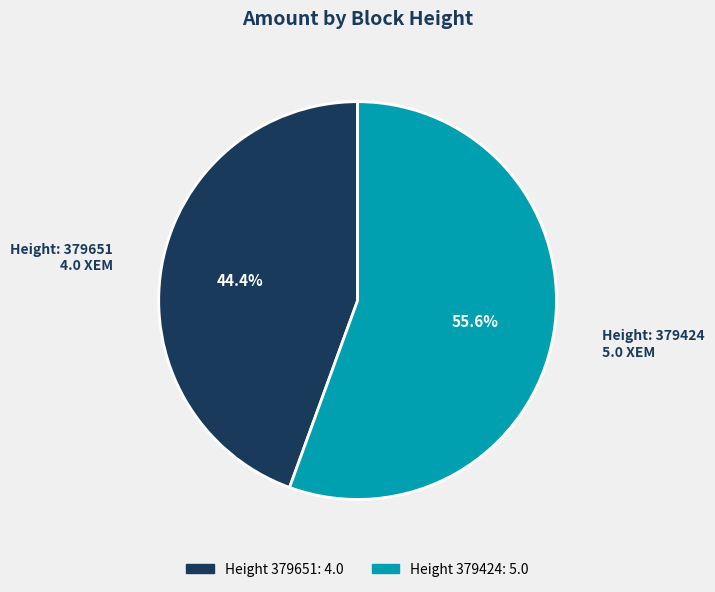

Is there any slice that represents more than half of the pie?

Yes